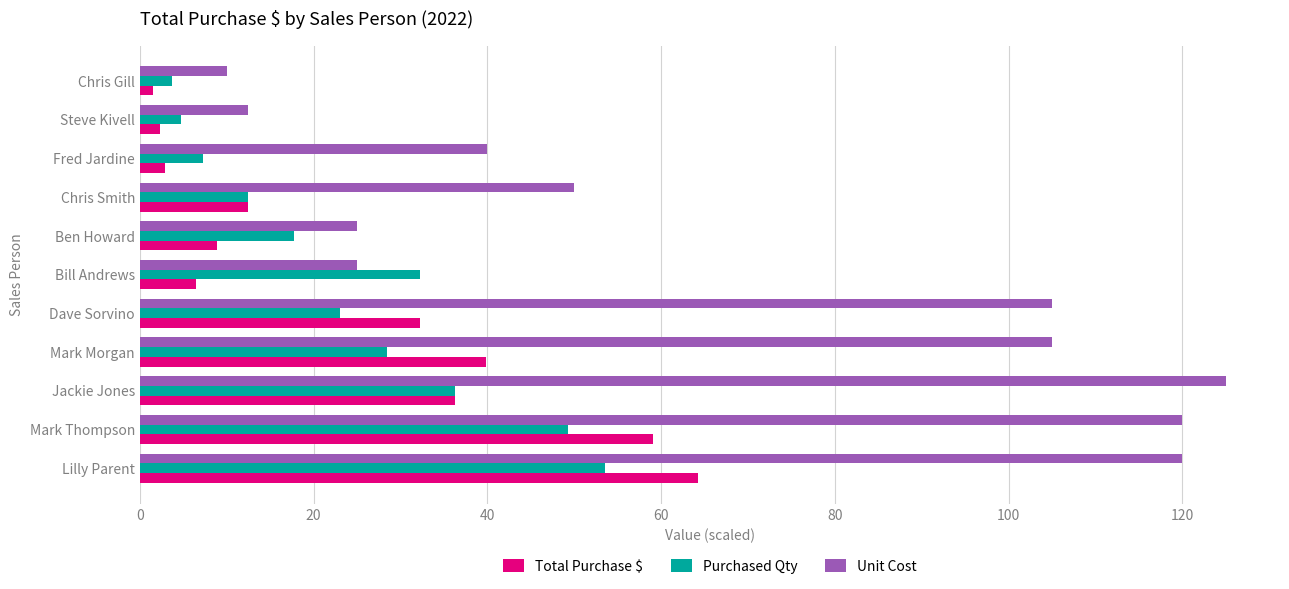

What is the average value of the Total Purchase $ series?

24.2